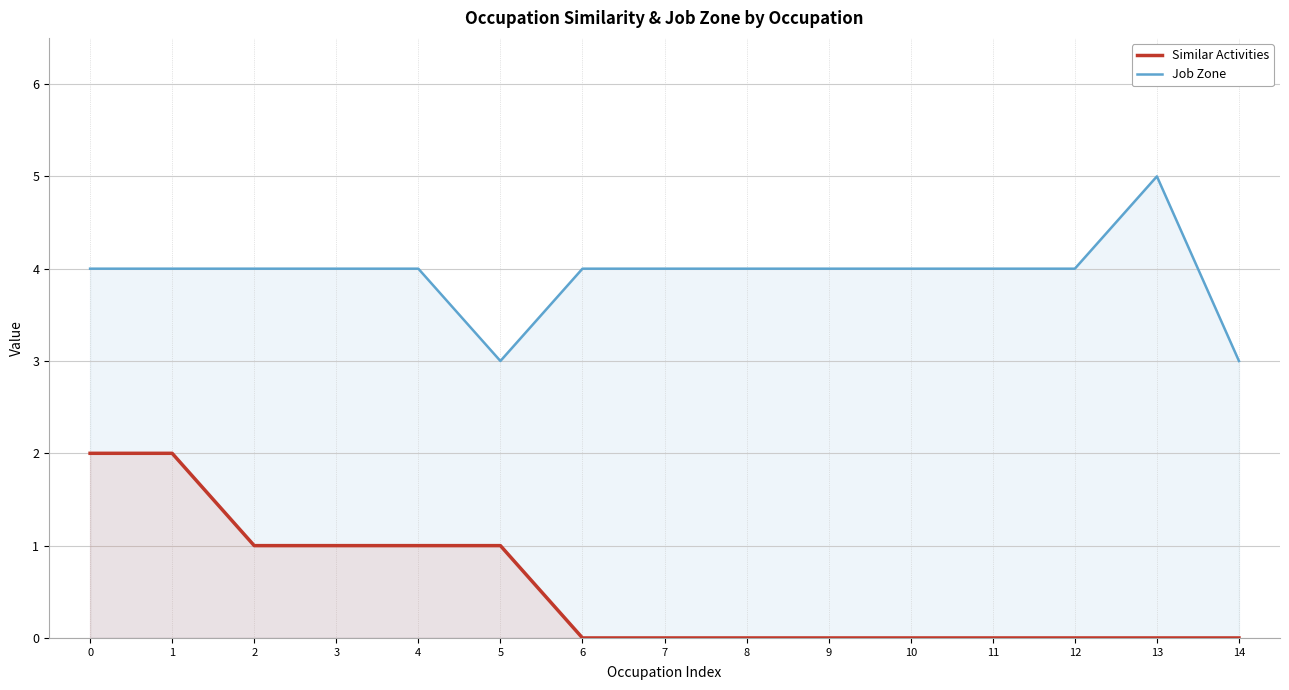

What is the total value across all series at 7?

4